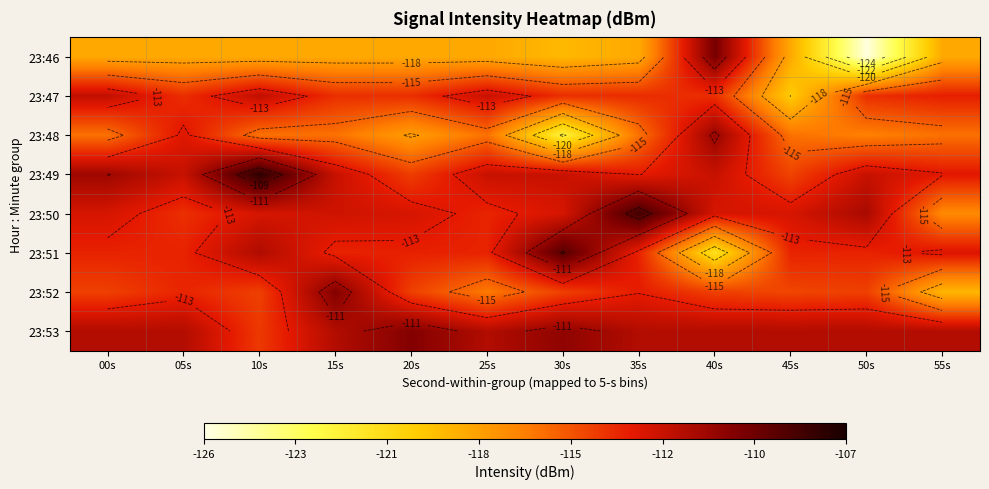

How many values in the 23:47 series are below -113?

9